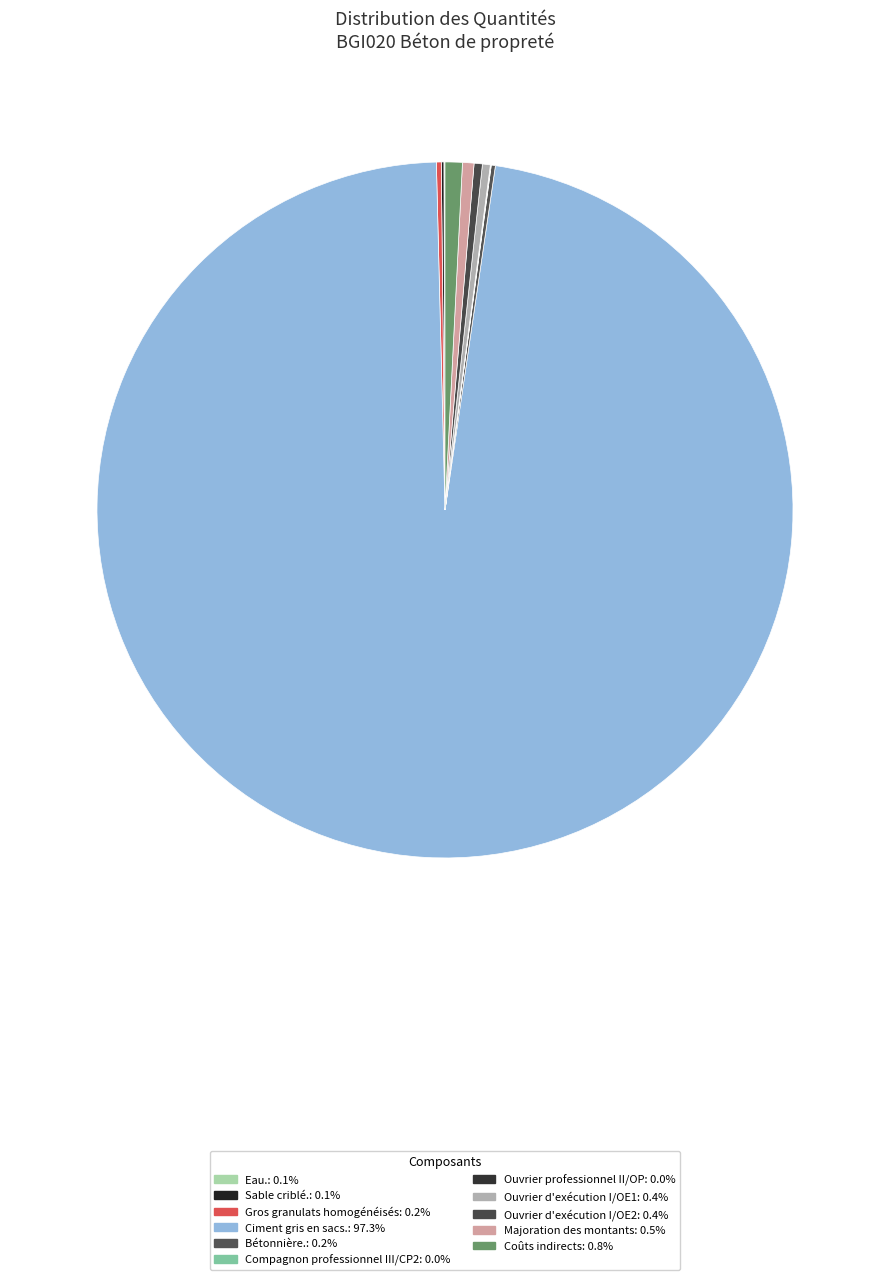

Is there any slice that represents more than half of the pie?

Yes